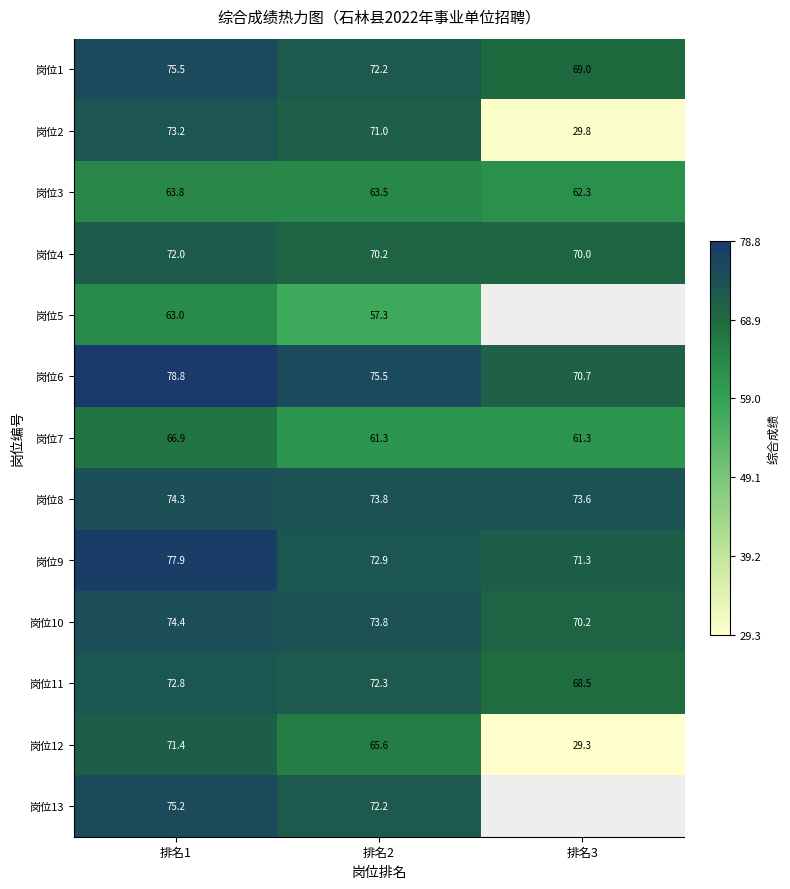

At which label is 岗位4 closest to 71?

排名2